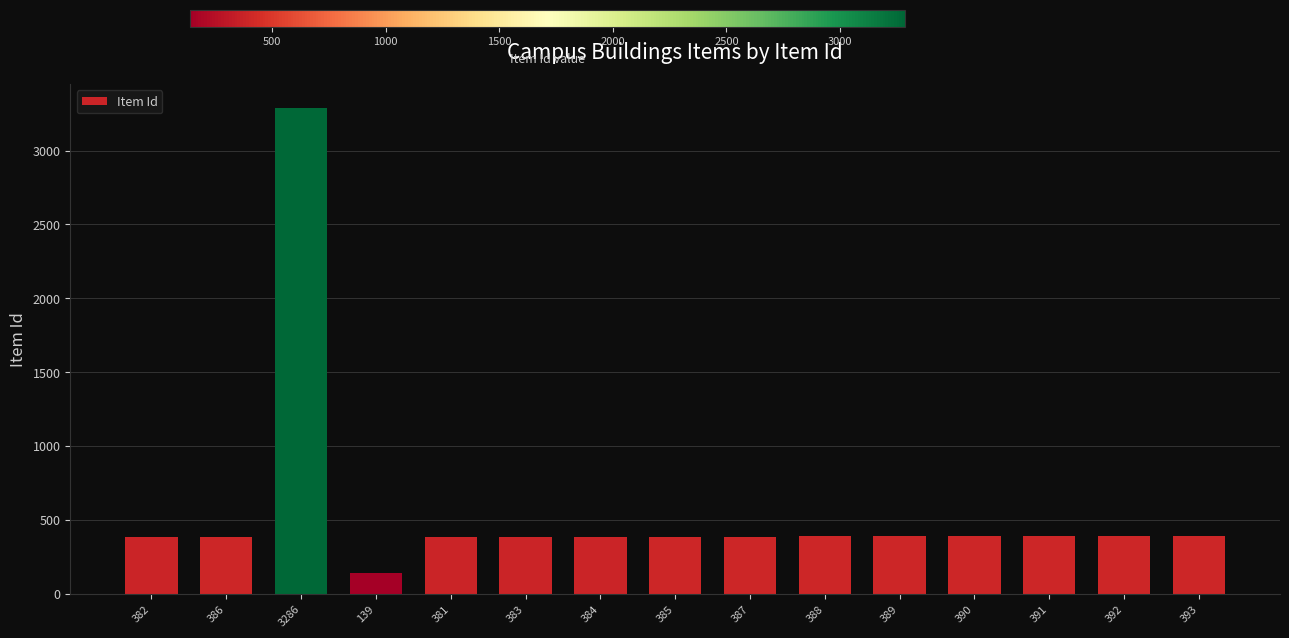

Approximately how many times larger is the value at 388 compared to 139?

2.8